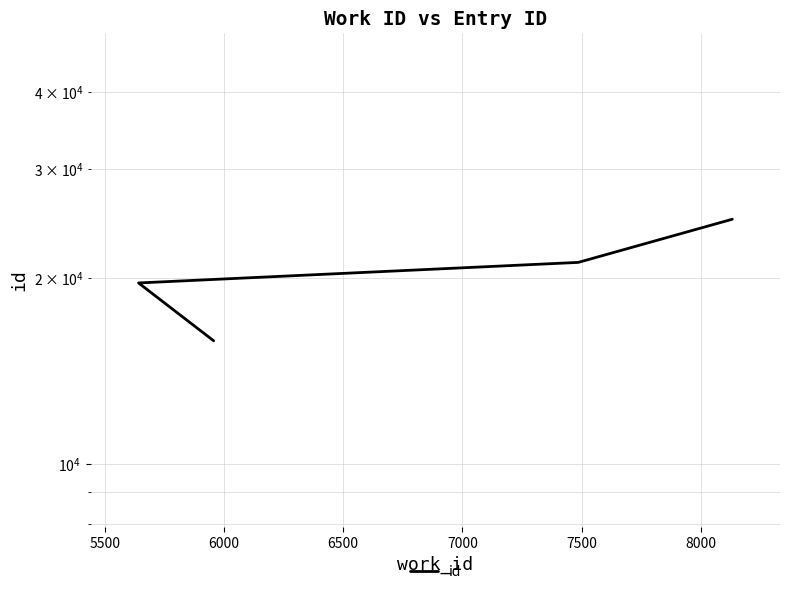

What is the difference between the second highest and second lowest values?

1562